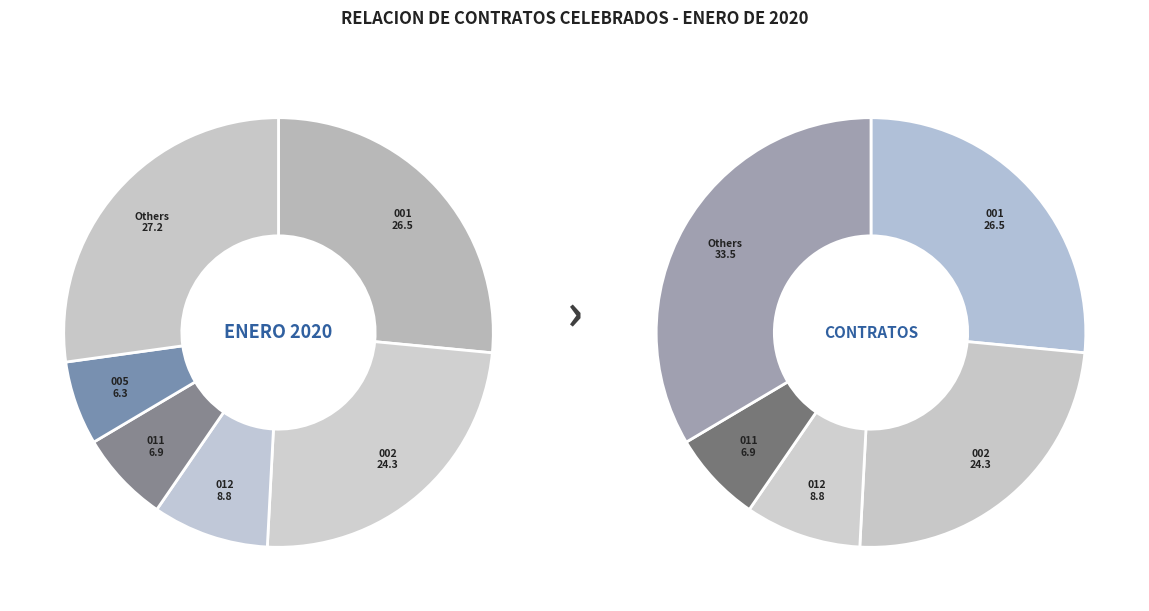

Is CD-012-2020 the majority of the pie?

No